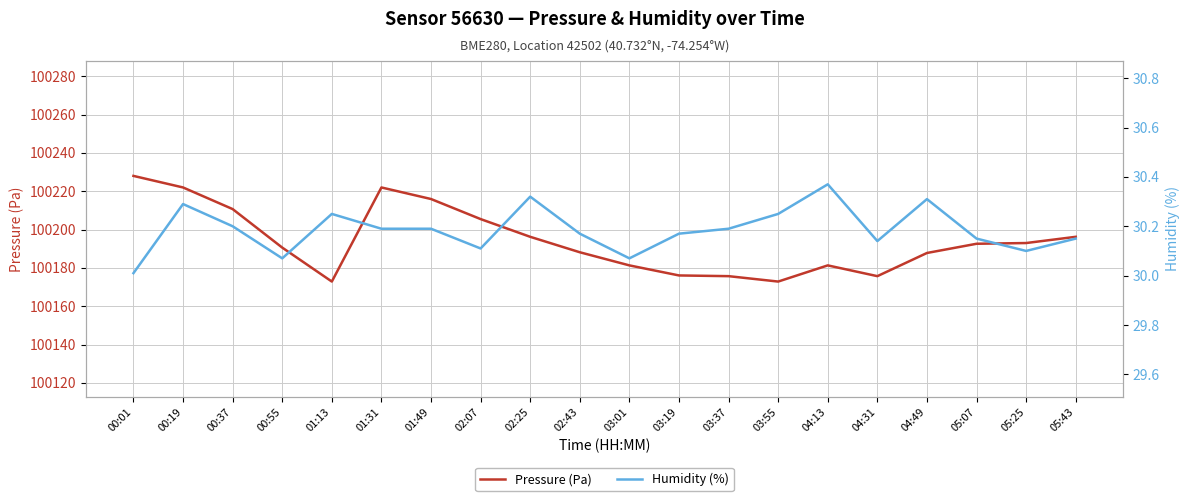

True or false: Pressure (Pa) and Humidity (%) cross at least once.

False